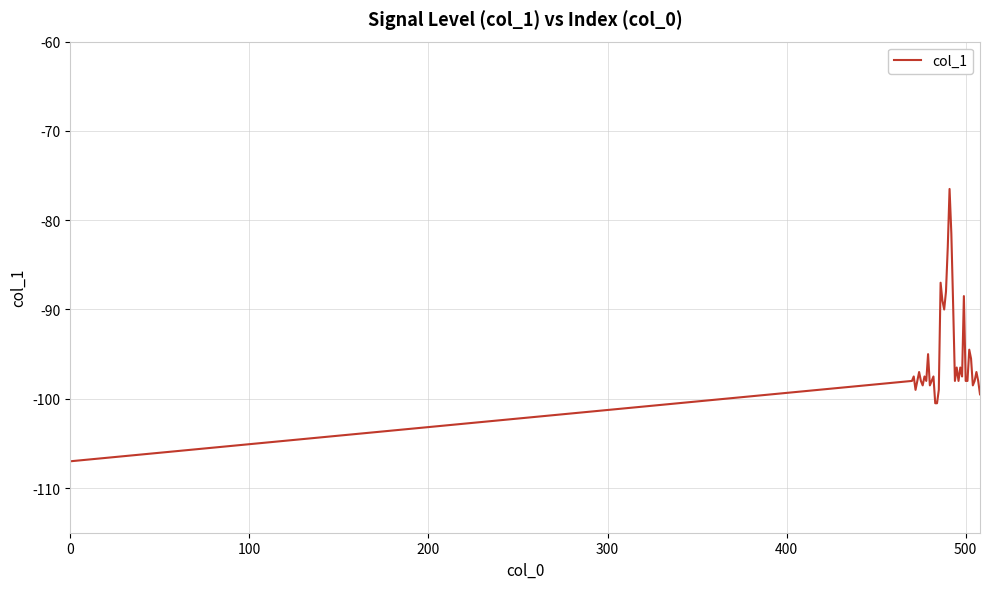

What is the greatest value displayed?

-76.5